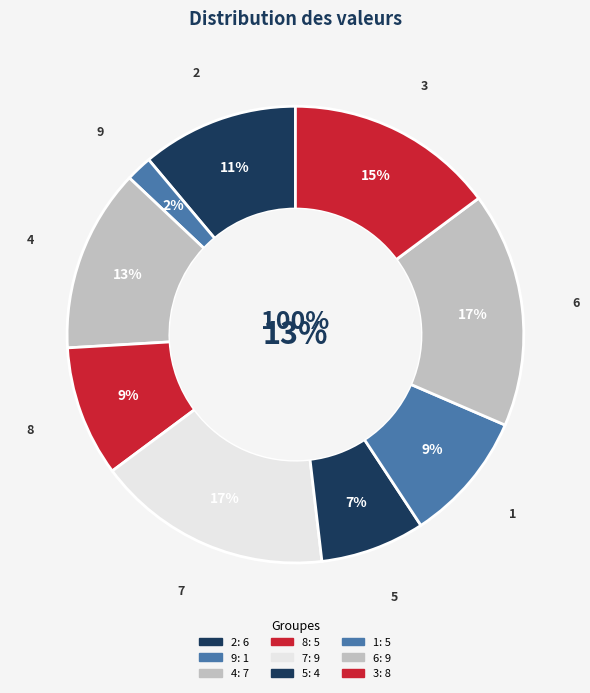

To the nearest percent, what is the difference between the largest and smallest slice percentages?

15%